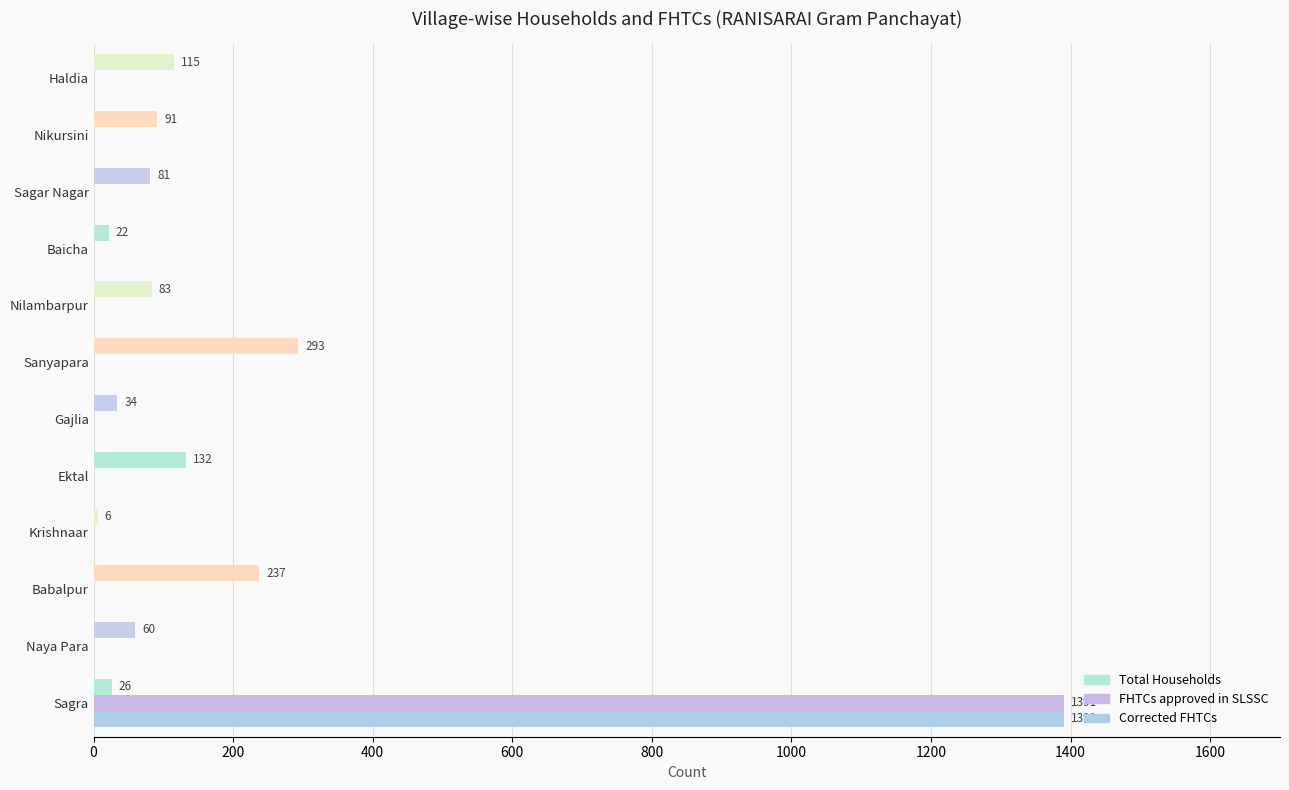

How many data points in FHTCs approved in SLSSC are above 0?

1